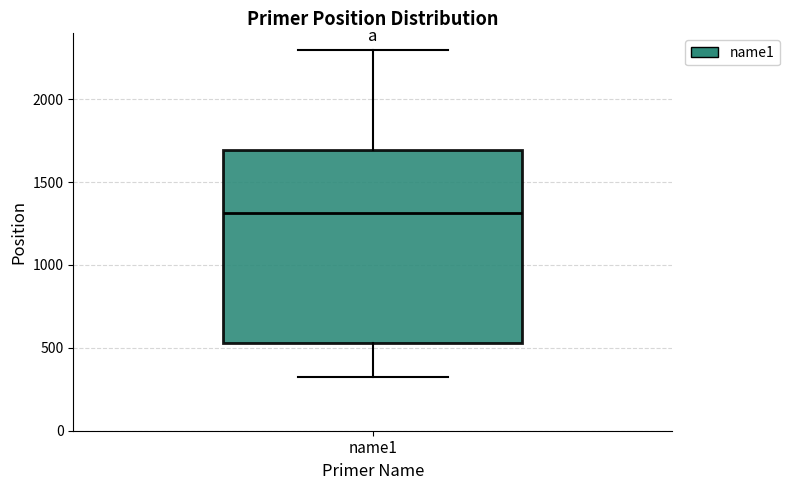

Where is the upper edge of the box for name1 on the y-axis? The values are not printed on the chart, so give them approximately, as read against the axis.

1700